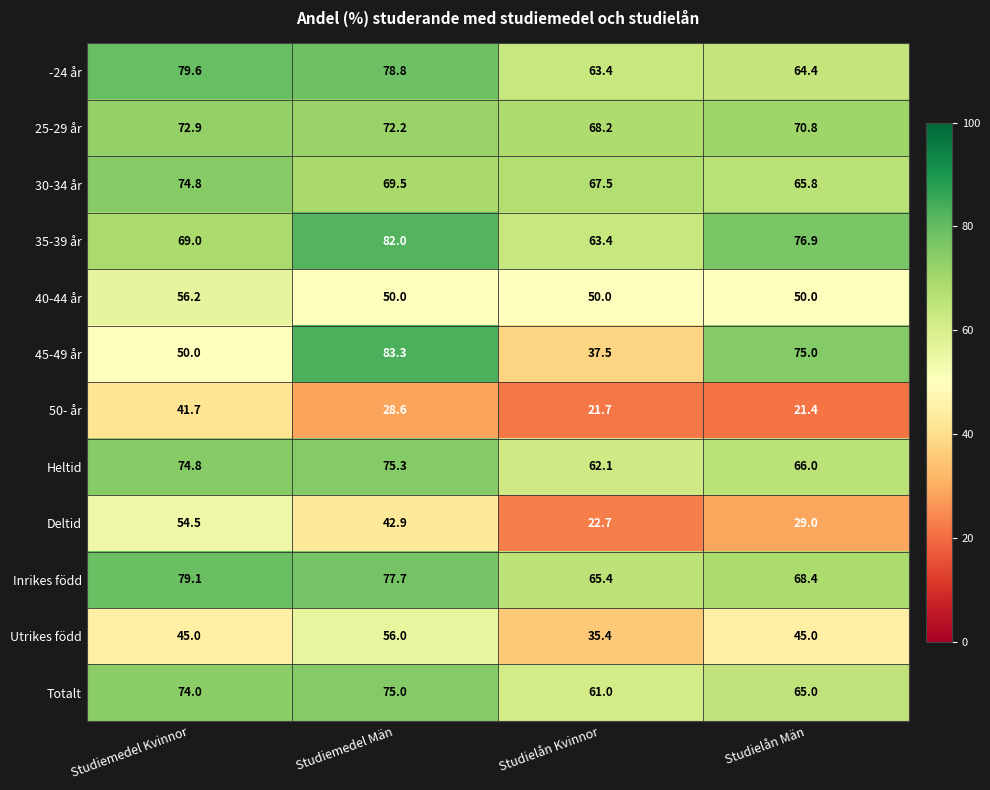

What is the spread (max minus min) of values at Studiemedel Kvinnor?

37.9